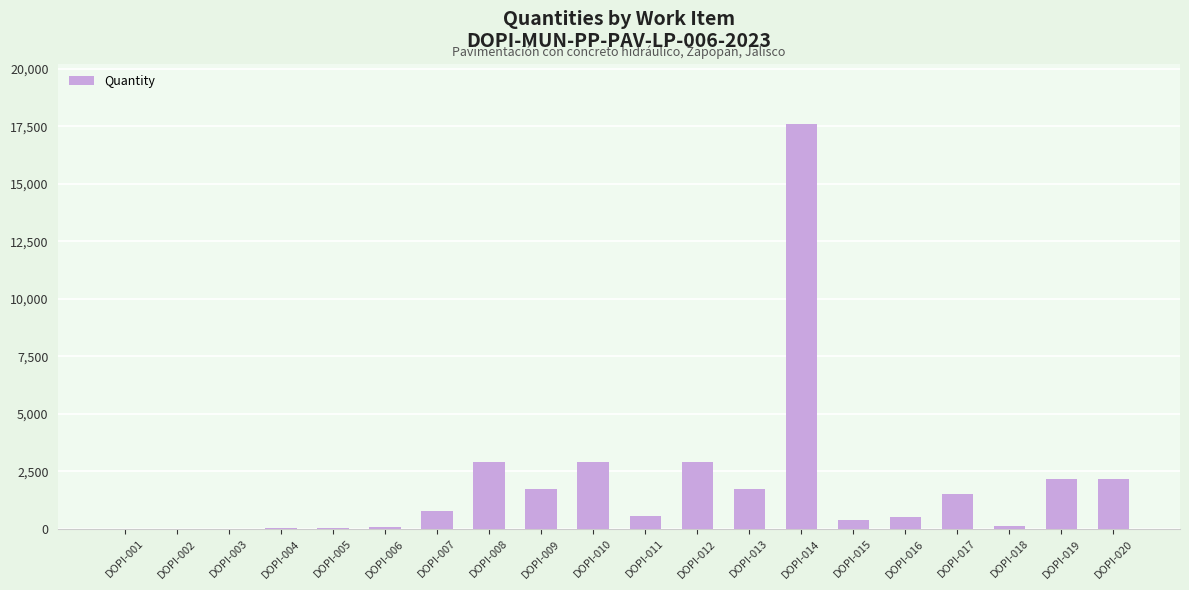

How many categories are shown in the chart?

20